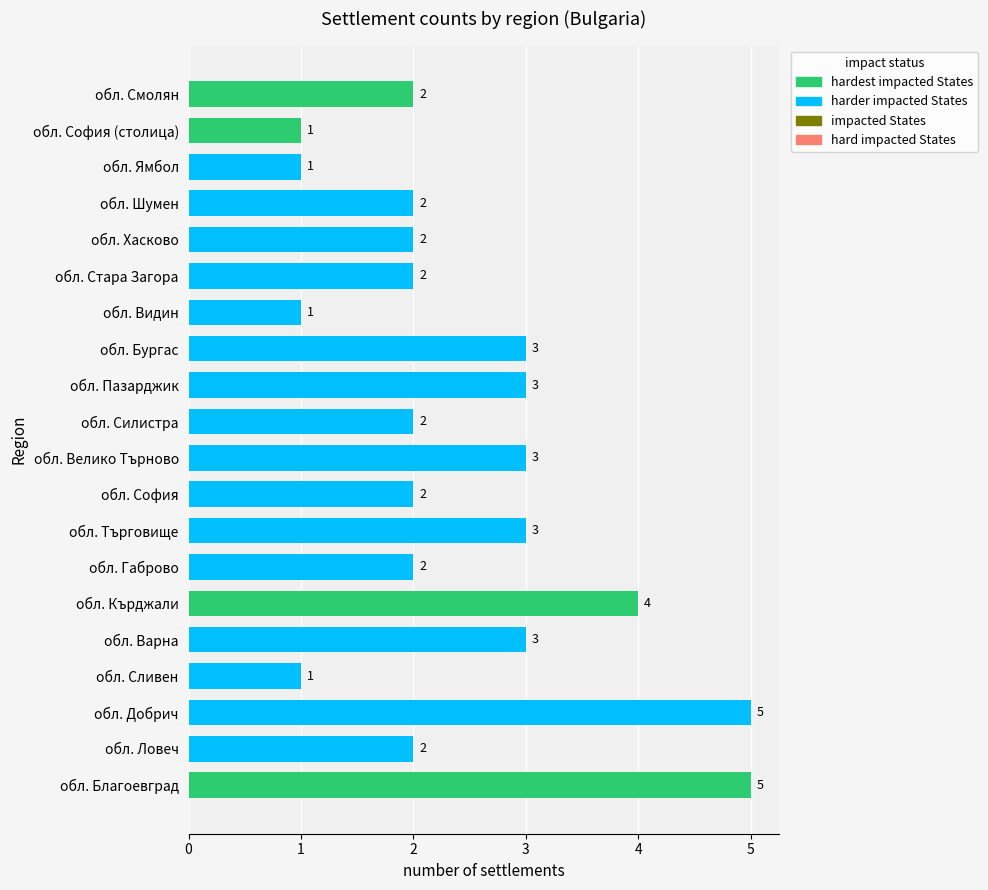

Count the values in the range 2 to 3.

13